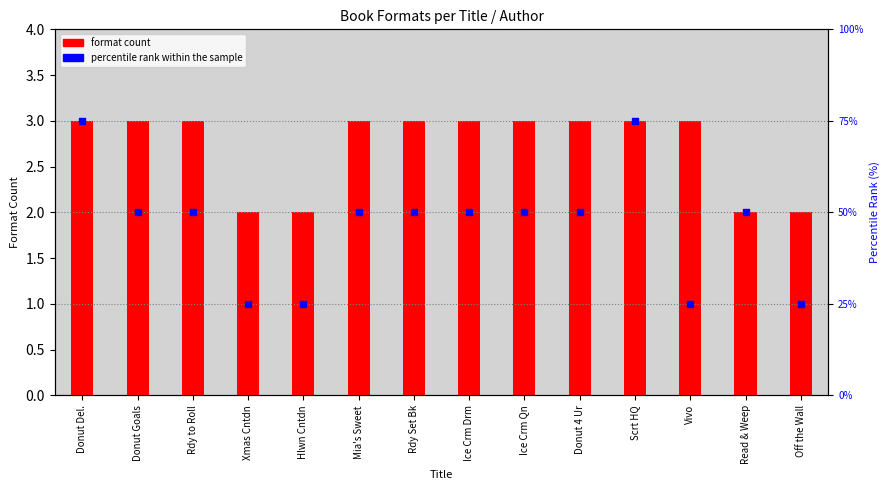

At which category is the sum across all series the highest?

Donut Del.